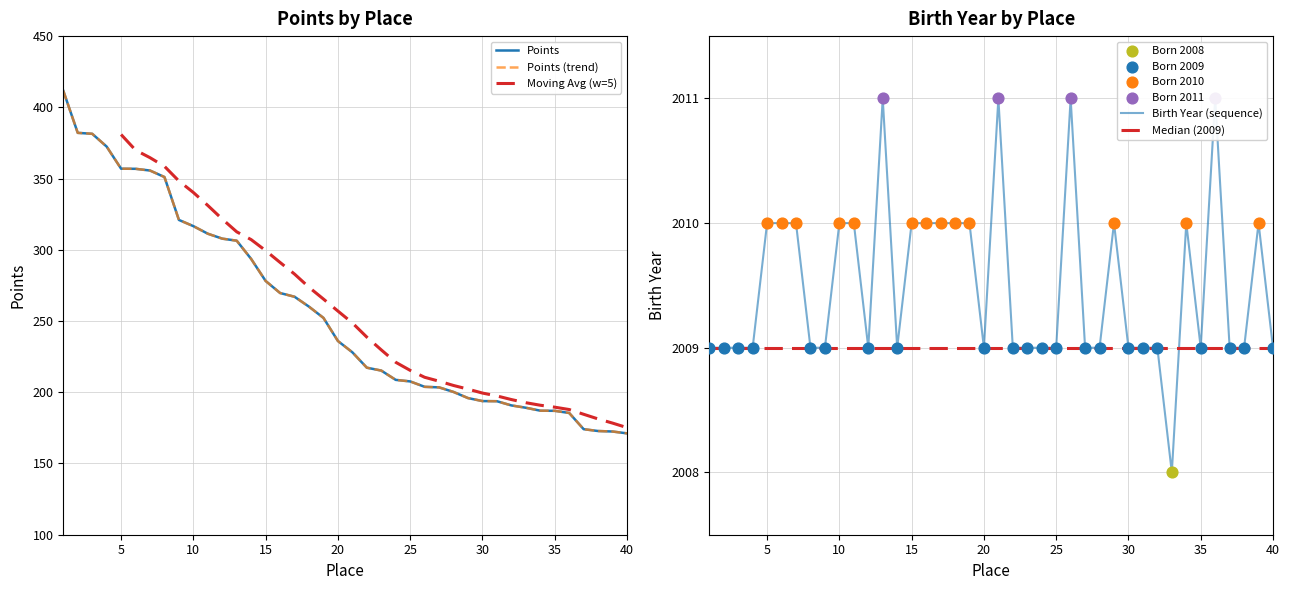

Which series contains the lowest Y value?

Points